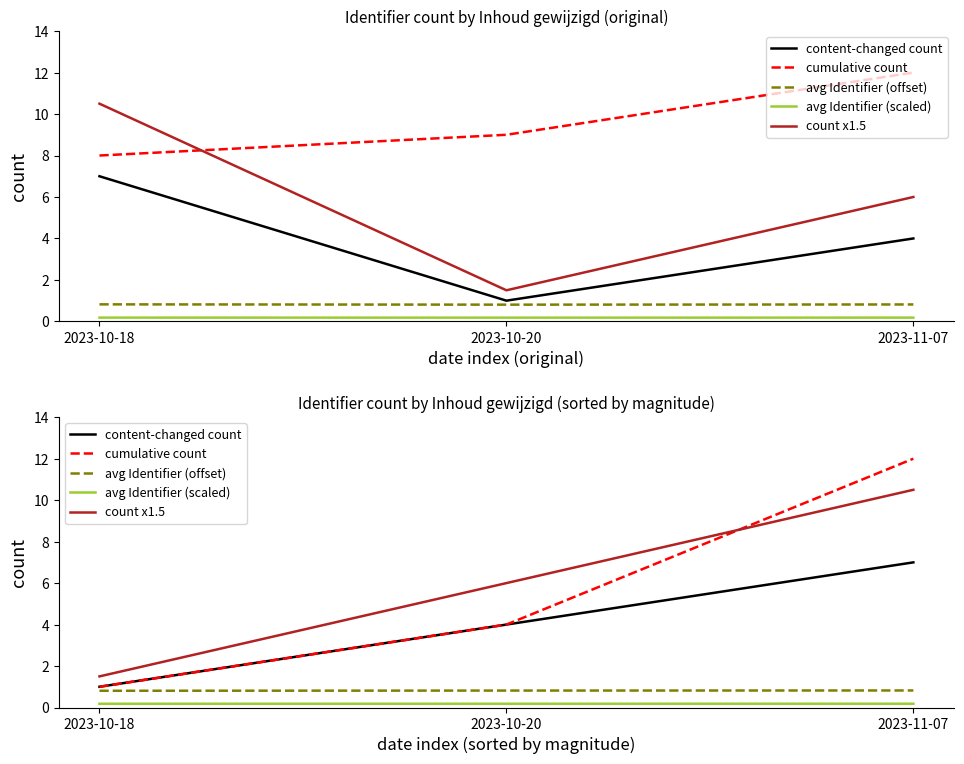

What is the label of the 2nd point from the right?

2023-10-20